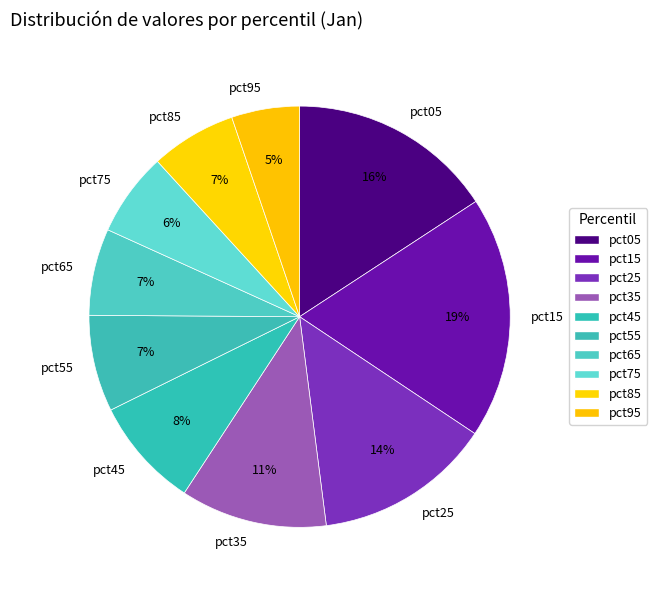

The pct05 slice represents 16% of the pie. True or false?

True